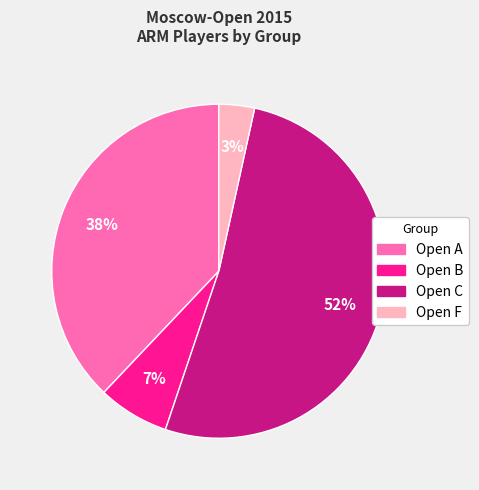

Which category accounts for the majority?

Open C